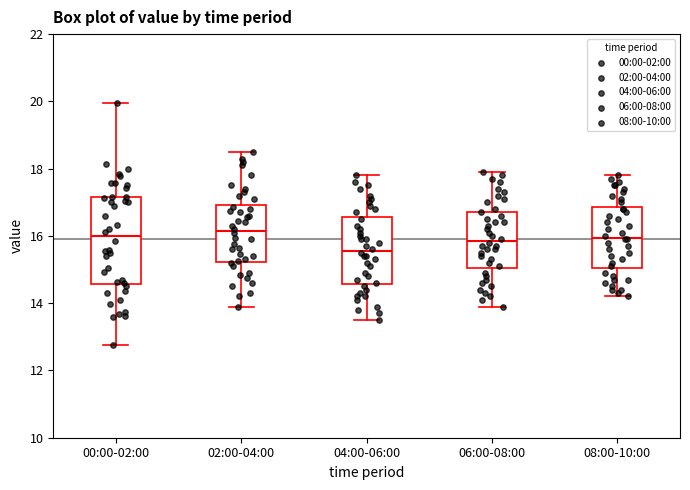

Reading left to right, transcribe this box plot: for each box, give where its median line is, the range the box spans, and where its two whiskers end, as read against the y-axis. The values are not printed on the chart, so give them approximately, as read against the axis.

00:00-02:00: median 16.0, box 14.6 to 17.2, whiskers 12.8 to 20.0
02:00-04:00: median 16.2, box 15.2 to 17.0, whiskers 14.0 to 18.6
04:00-06:00: median 15.6, box 14.6 to 16.6, whiskers 13.6 to 17.8
06:00-08:00: median 15.8, box 15.0 to 16.8, whiskers 14.0 to 18.0
08:00-10:00: median 16.0, box 15.0 to 16.8, whiskers 14.2 to 17.8